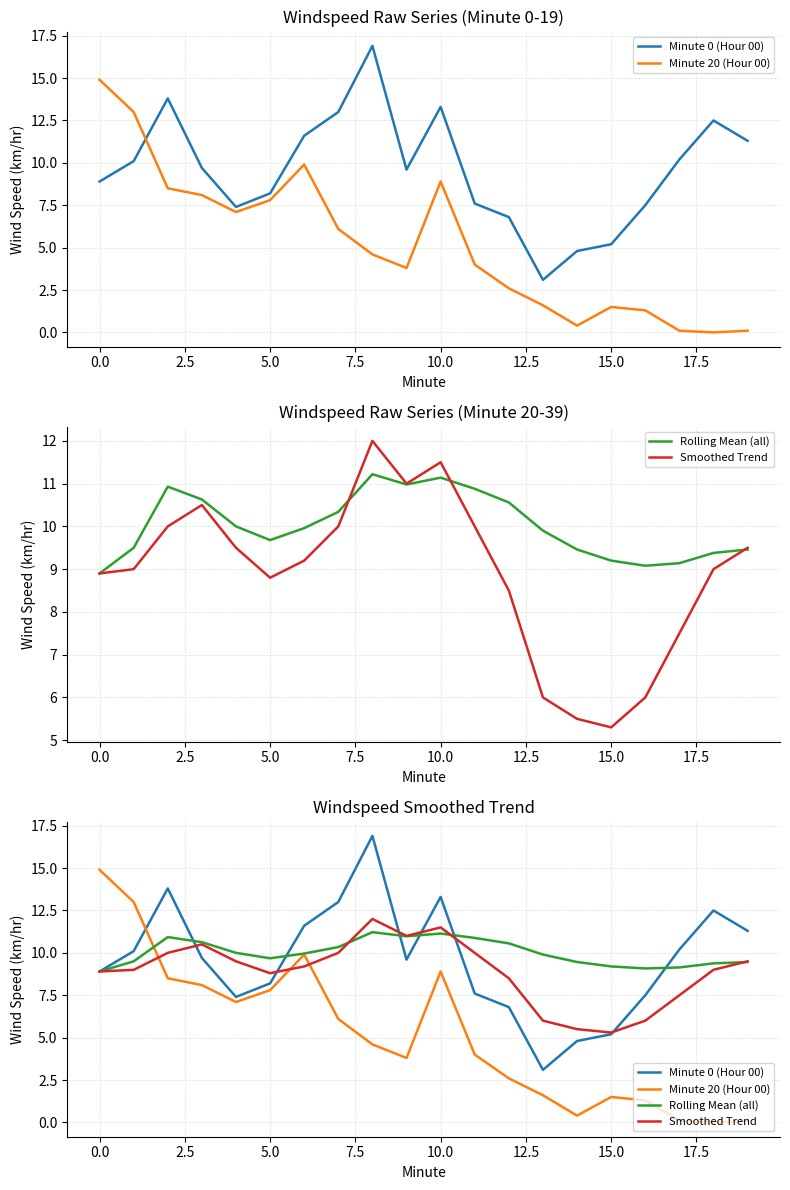

How many interior local peaks does the Minute 20 (Hour 00) series have?

3